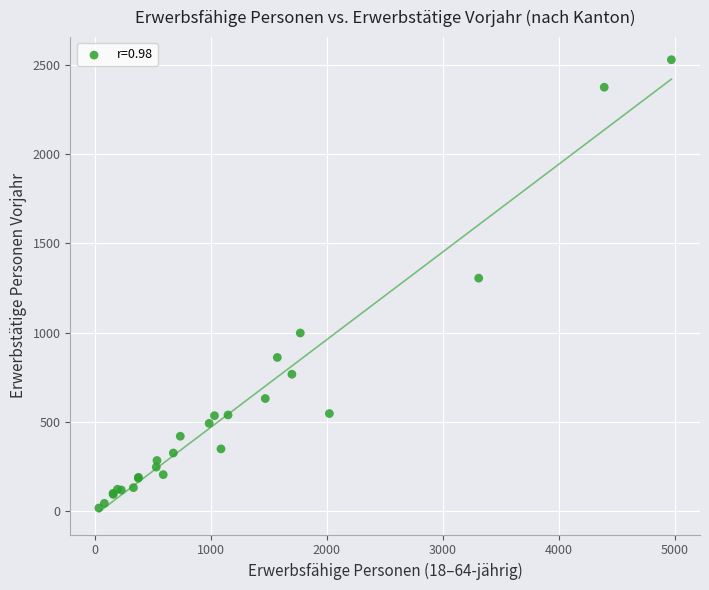

What Y value in the scatter plot is closest to 1273?

1305